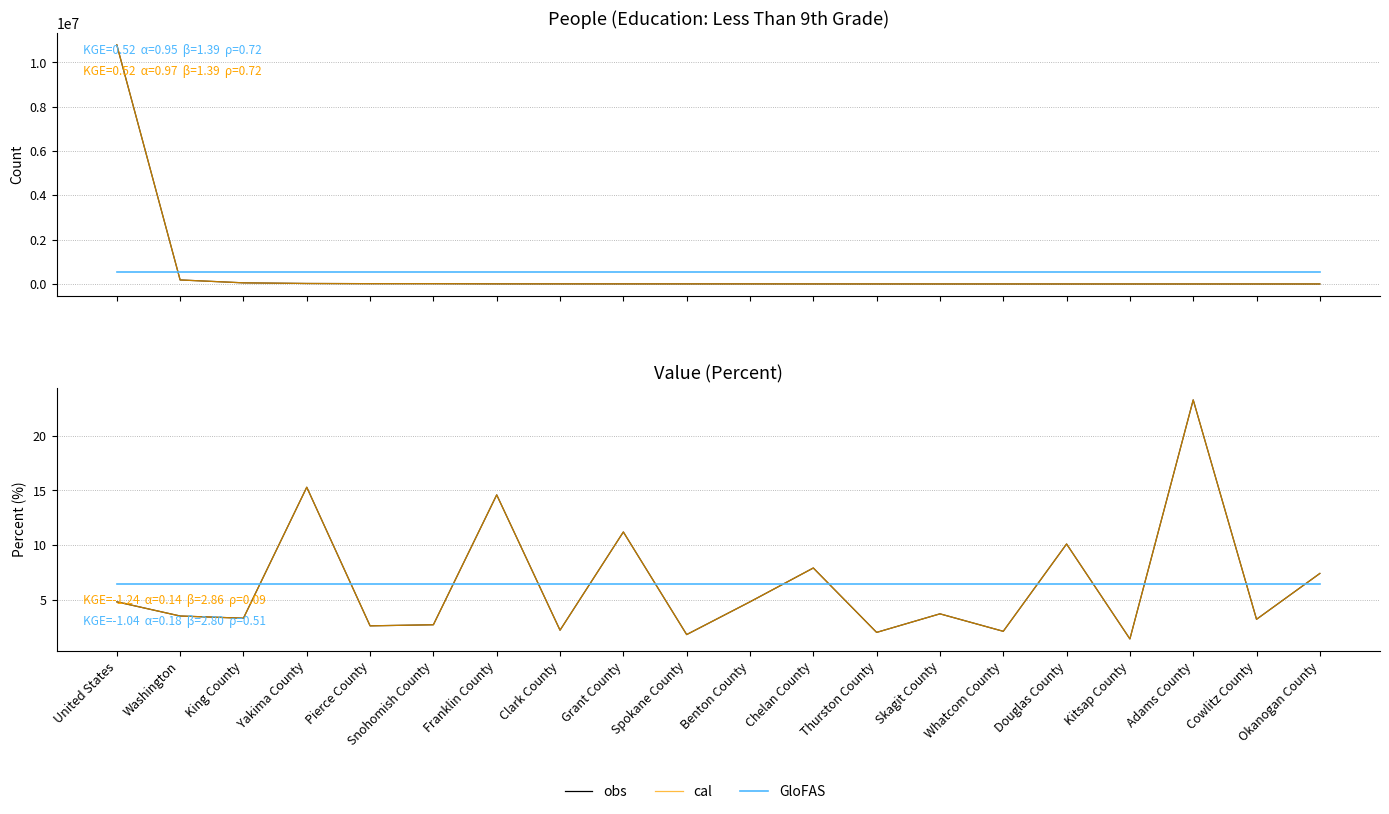

What is the sum of all cal values?

127.9